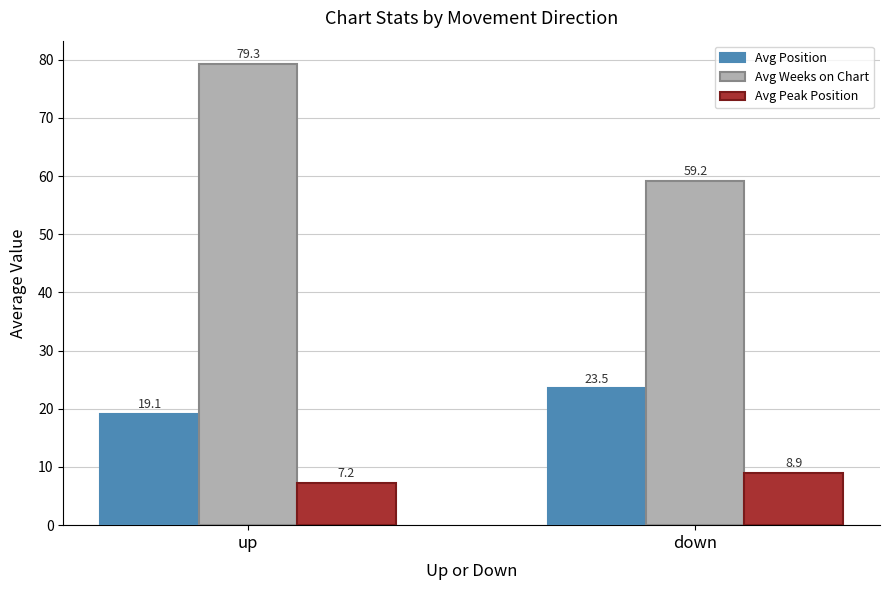

What is the minimum value shown in the chart?

7.2